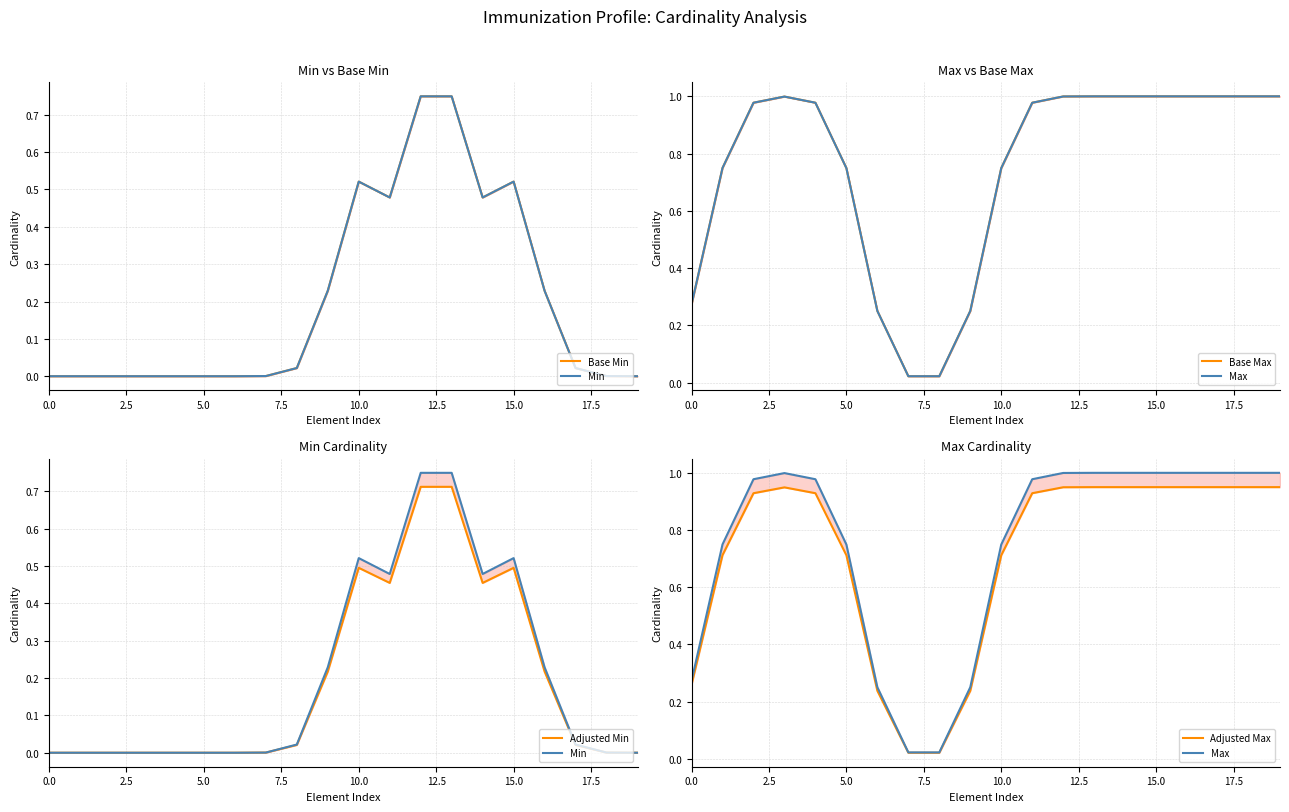

At which category does Min reach its first local valley?

11